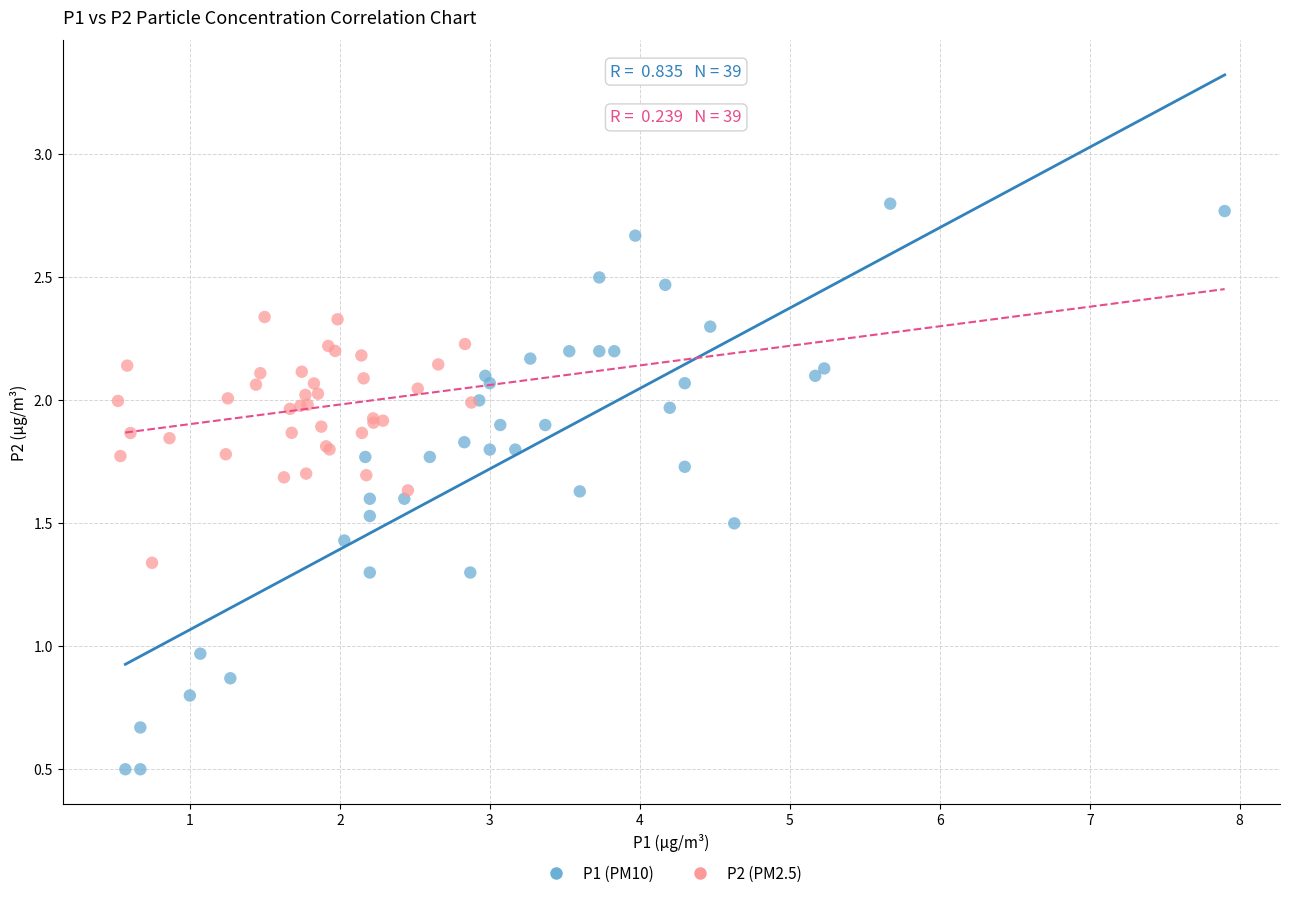

Which series contains the lowest Y value?

P1 (PM10)